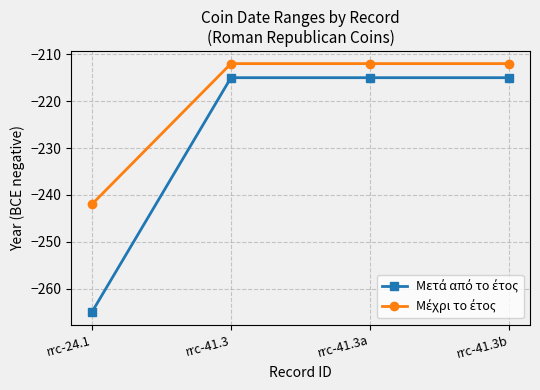

What position from the right is rrc-41.3a?

2